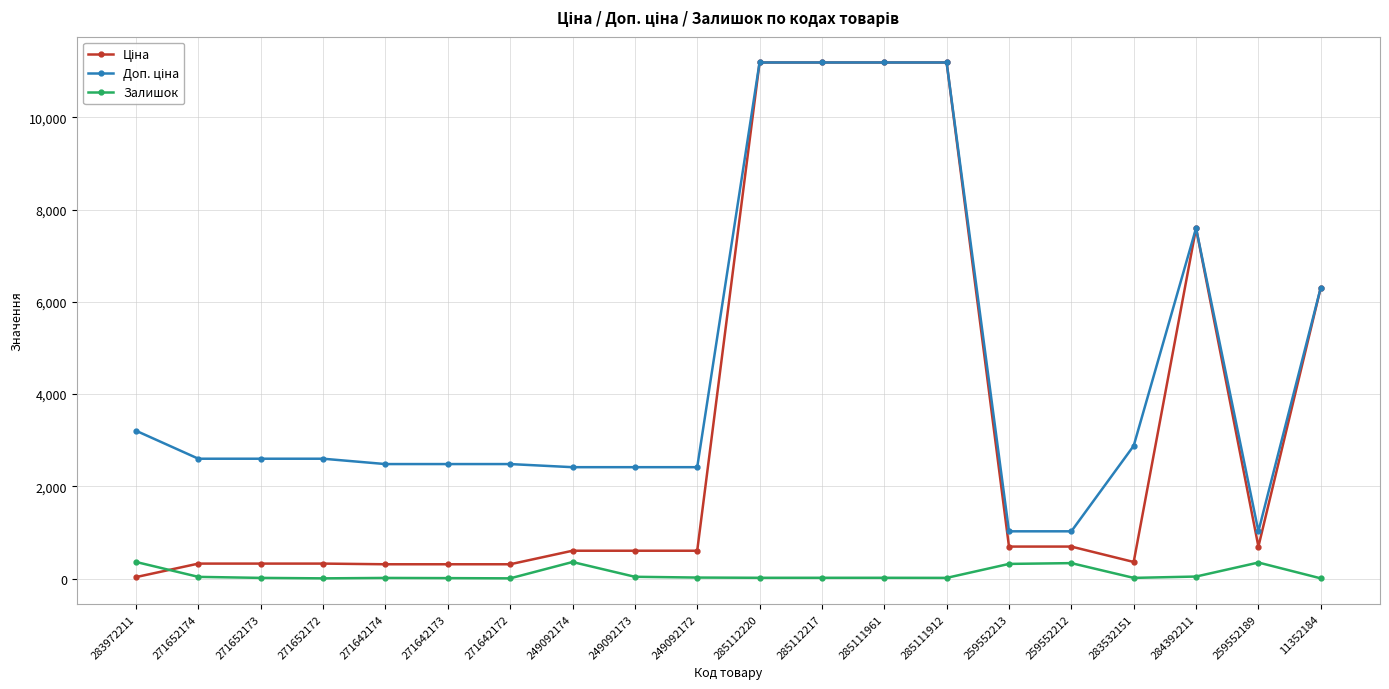

What position from the right is 271642174?

16